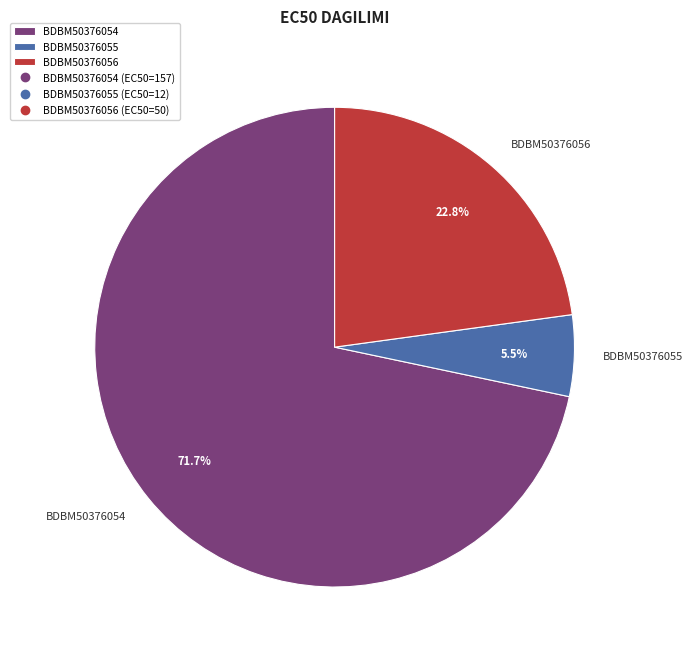

To the nearest percent, what percentage of the pie is BDBM50376056?

23%